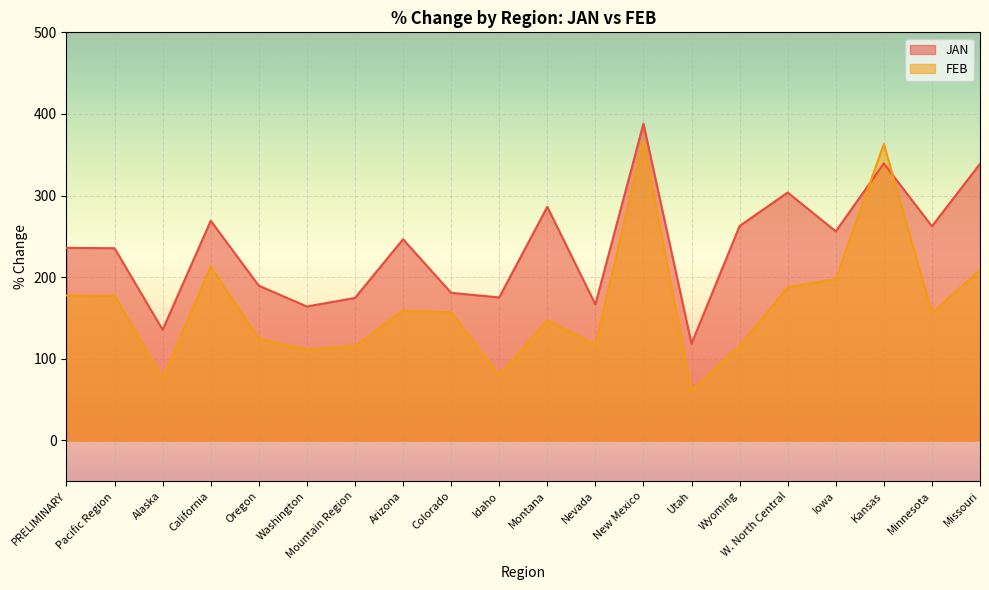

Where is the first local minimum for FEB?

Alaska